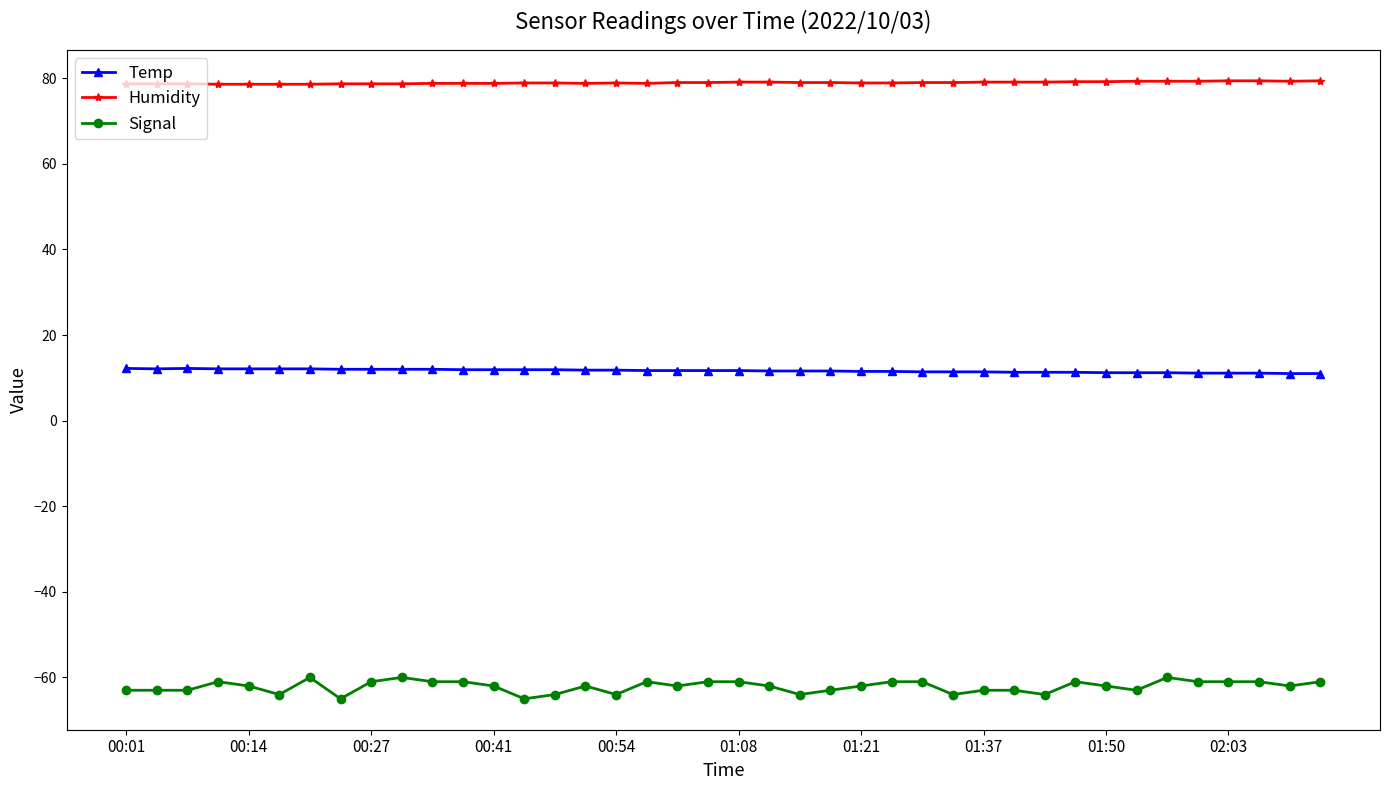

What is the value of the Temp point at the 2nd from the left?

12.1